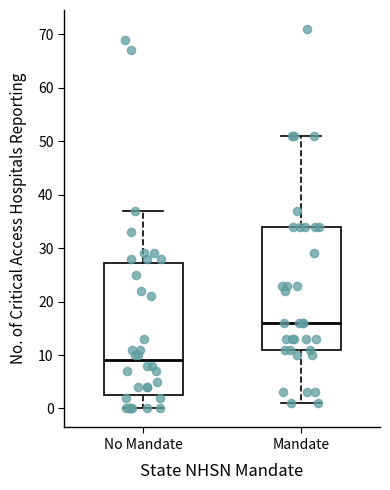

Where is the lower edge of the box for Mandate on the y-axis? The values are not printed on the chart, so give them approximately, as read against the axis.

11